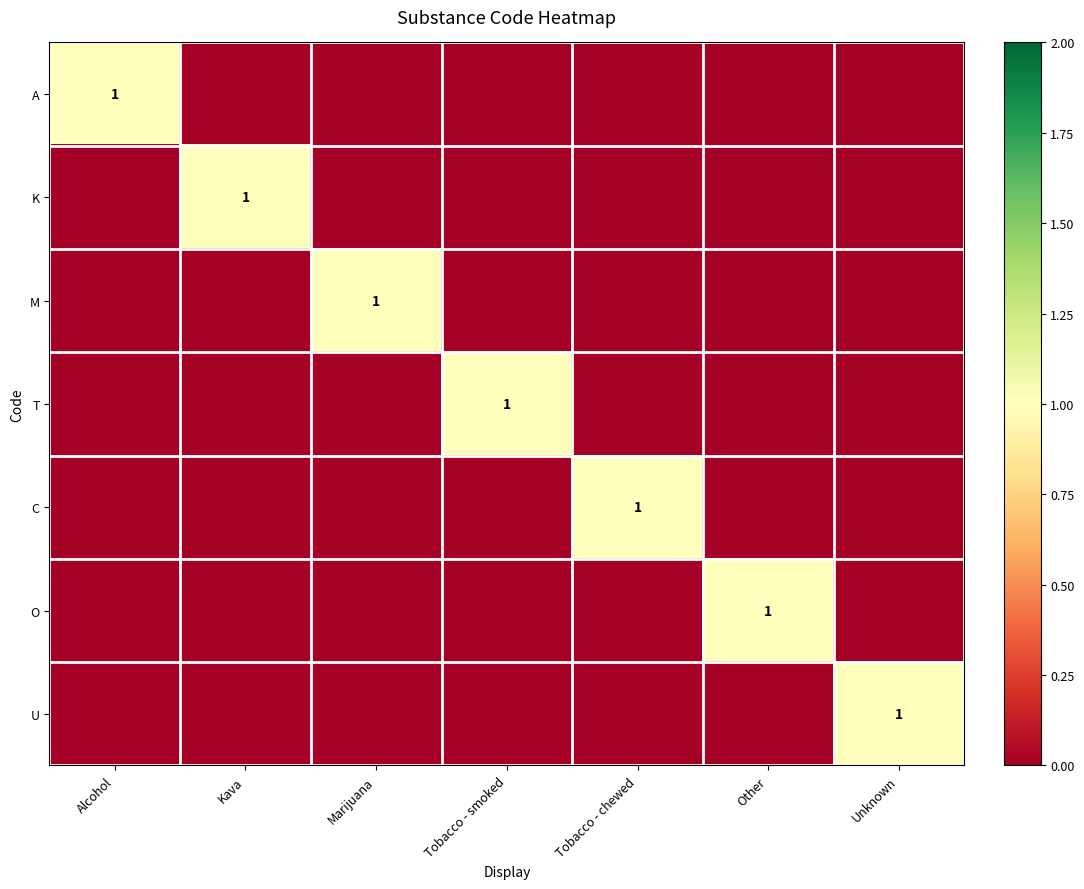

At which category does the chart reach its minimum across all series?

Kava